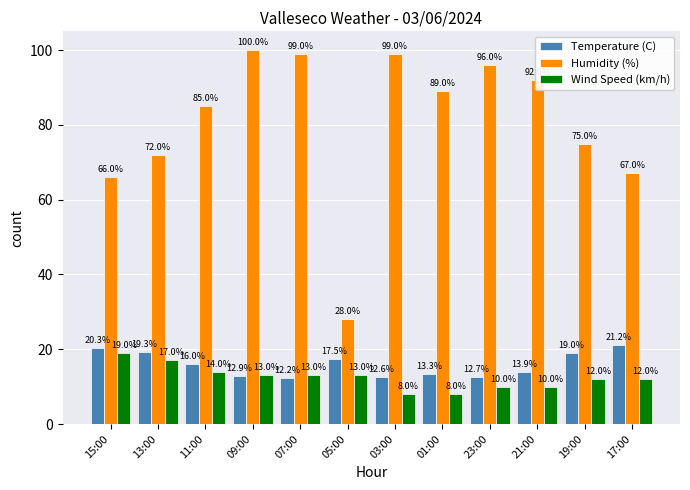

Reading right to left, extract all data points from this chart.

Temperature (C): 21.2	19.0	13.9	12.7	13.3	12.6	17.5	12.2	12.9	16.0	19.3	20.3
Humidity (%): 67.0	75.0	92.0	96.0	89.0	99.0	28.0	99.0	100.0	85.0	72.0	66.0
Wind Speed (km/h): 12.0	12.0	10.0	10.0	8.0	8.0	13.0	13.0	13.0	14.0	17.0	19.0